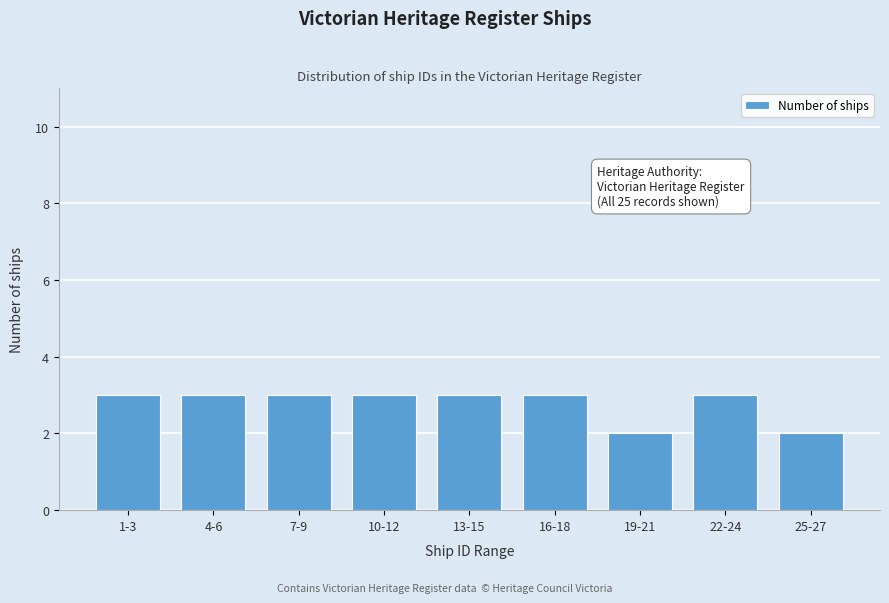

Reading left to right, transcribe all the data shown in this chart.

3	3	3	3	3	3	2	3	2